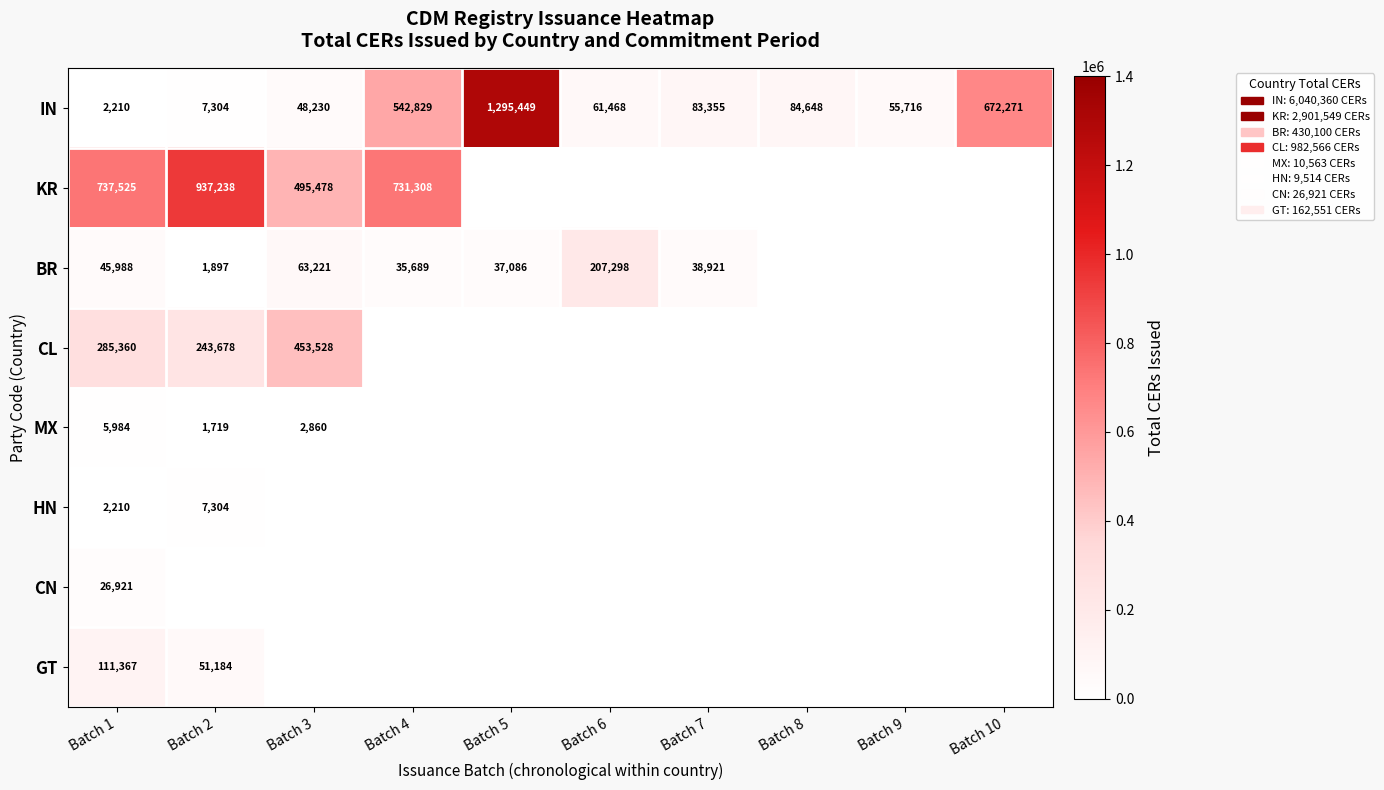

What is the total value across all series at Batch 4?

1309826